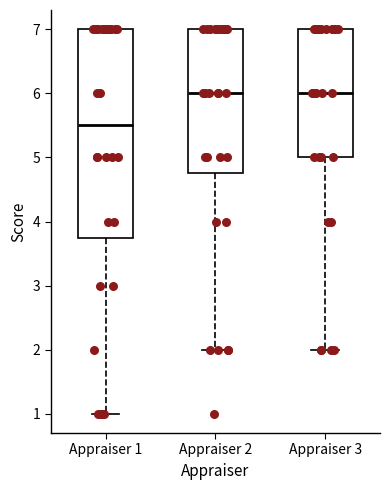

Where is the upper edge of the box for Appraiser 3 on the y-axis? The values are not printed on the chart, so give them approximately, as read against the axis.

7.0